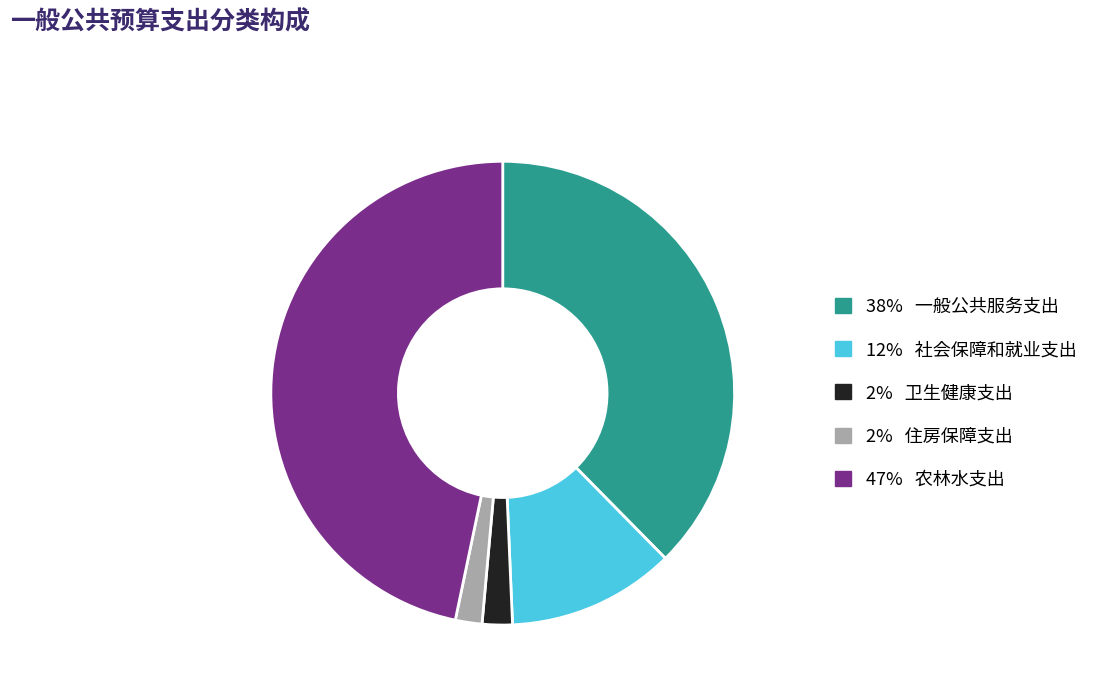

Does any single category account for the majority?

No